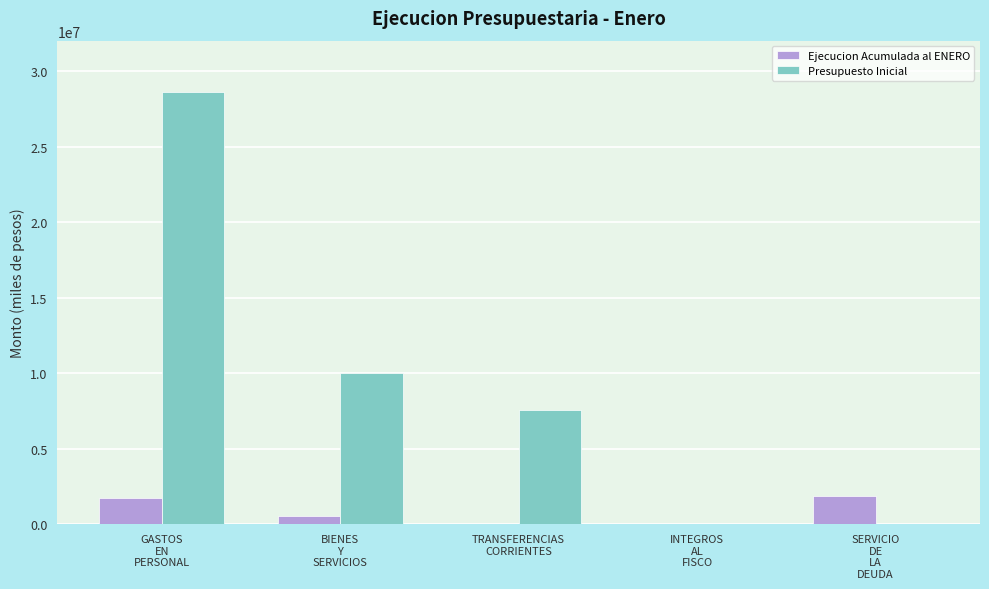

Which series has the largest total across all categories?

Presupuesto Inicial